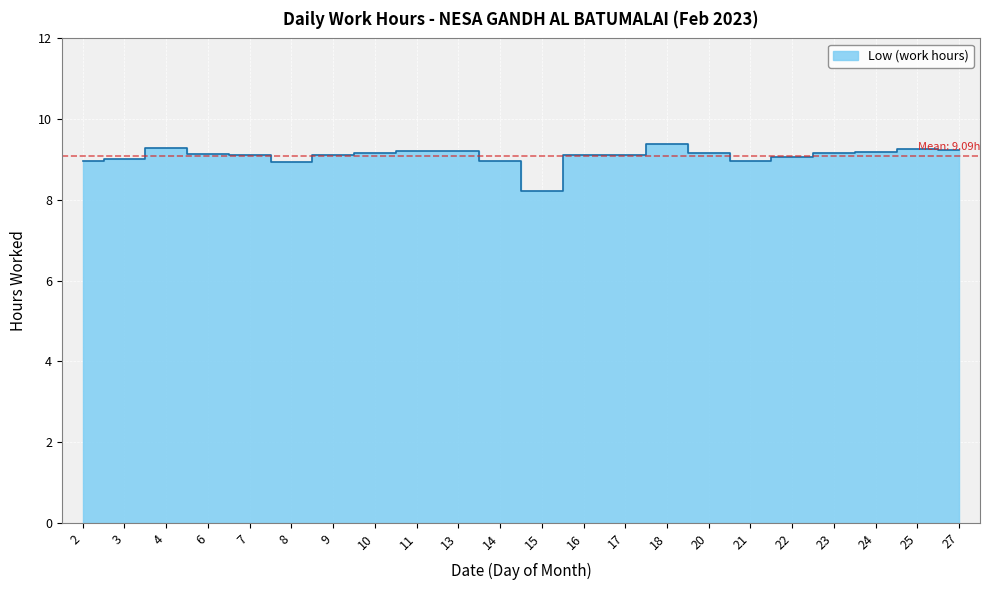

What is the change in value from 10 to 18?

+0.2